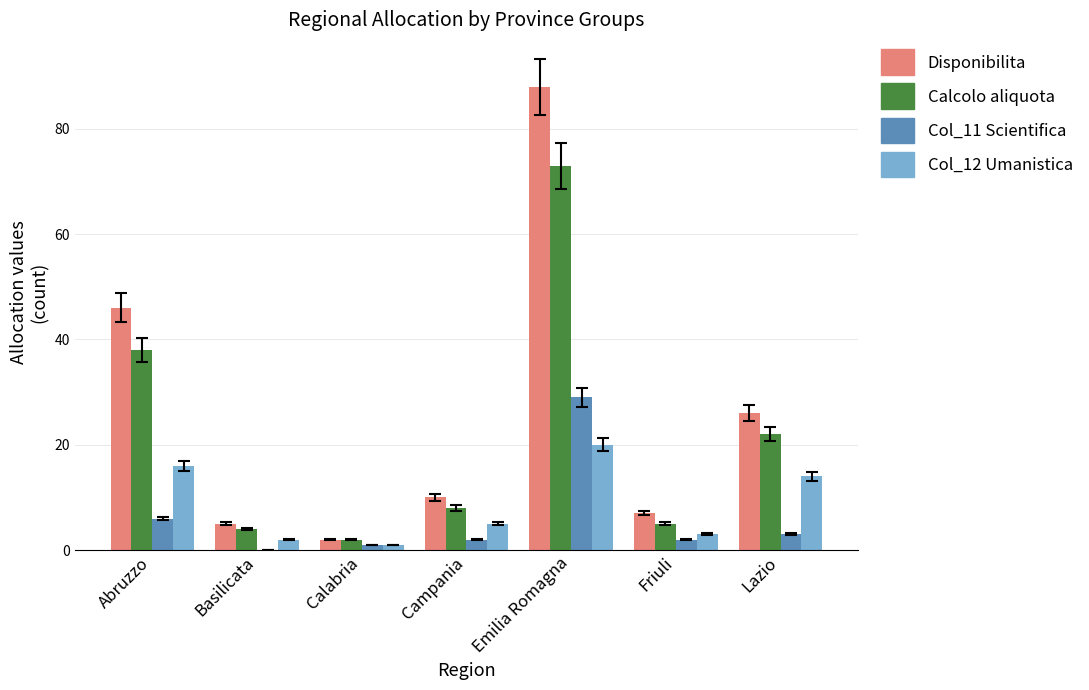

What is the spread (max minus min) of values at Campania?

8